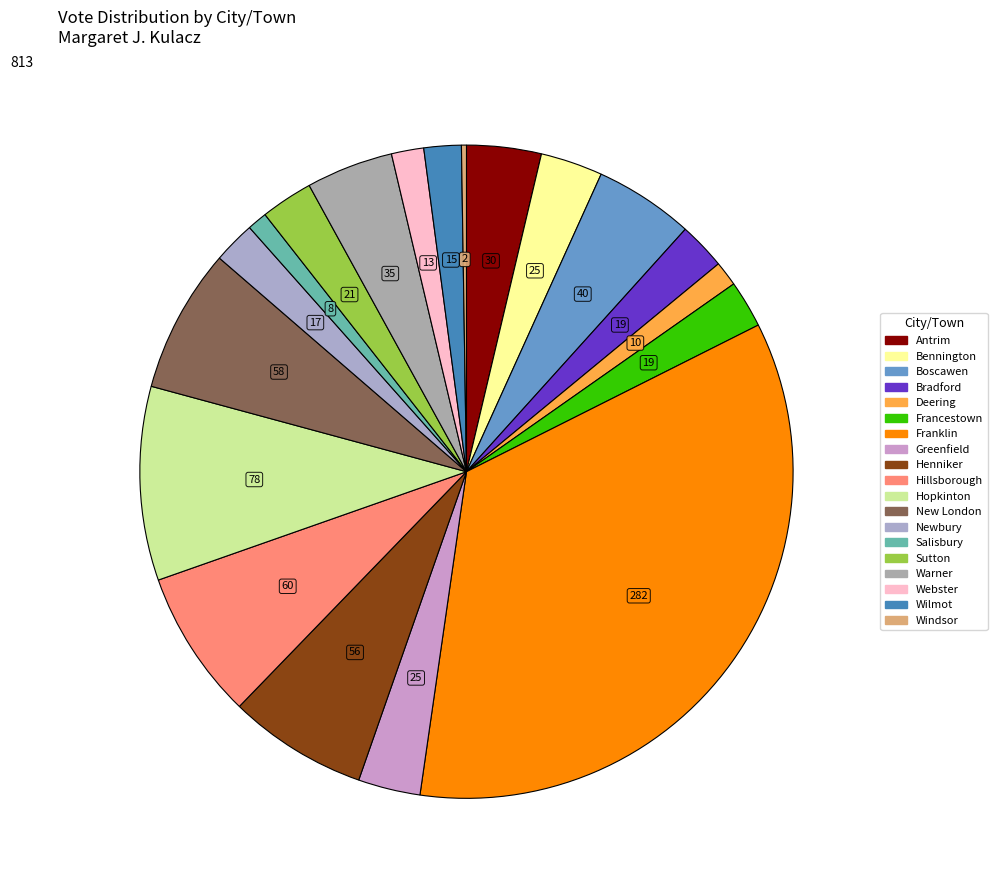

Which slice is the smallest?

Windsor